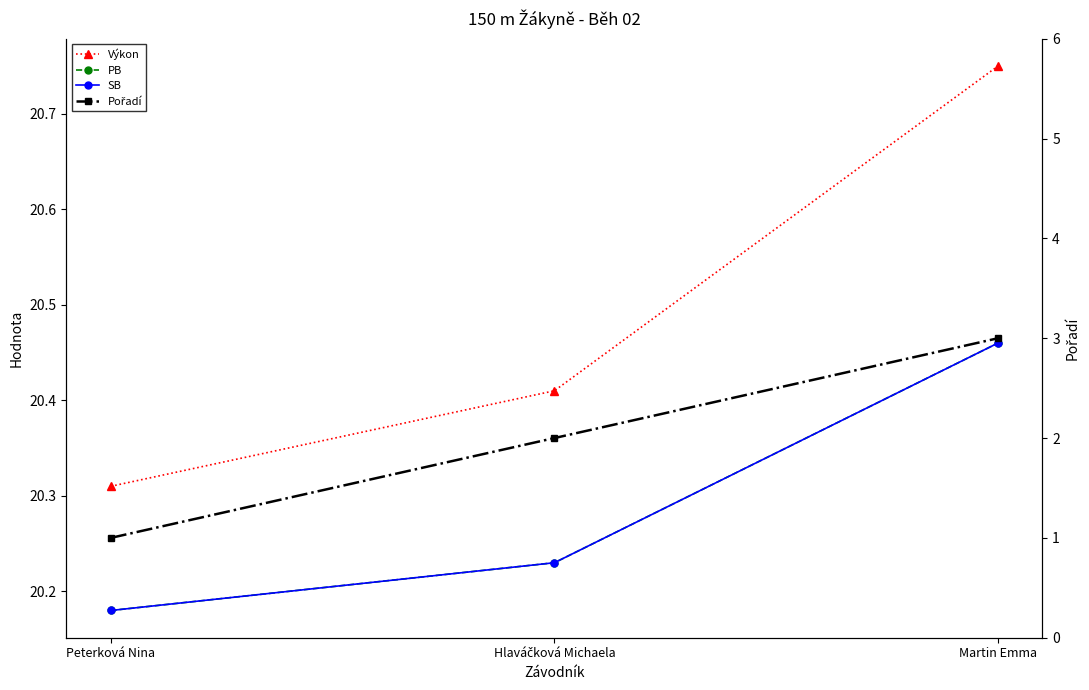

Which series has the largest total across all categories?

Výkon